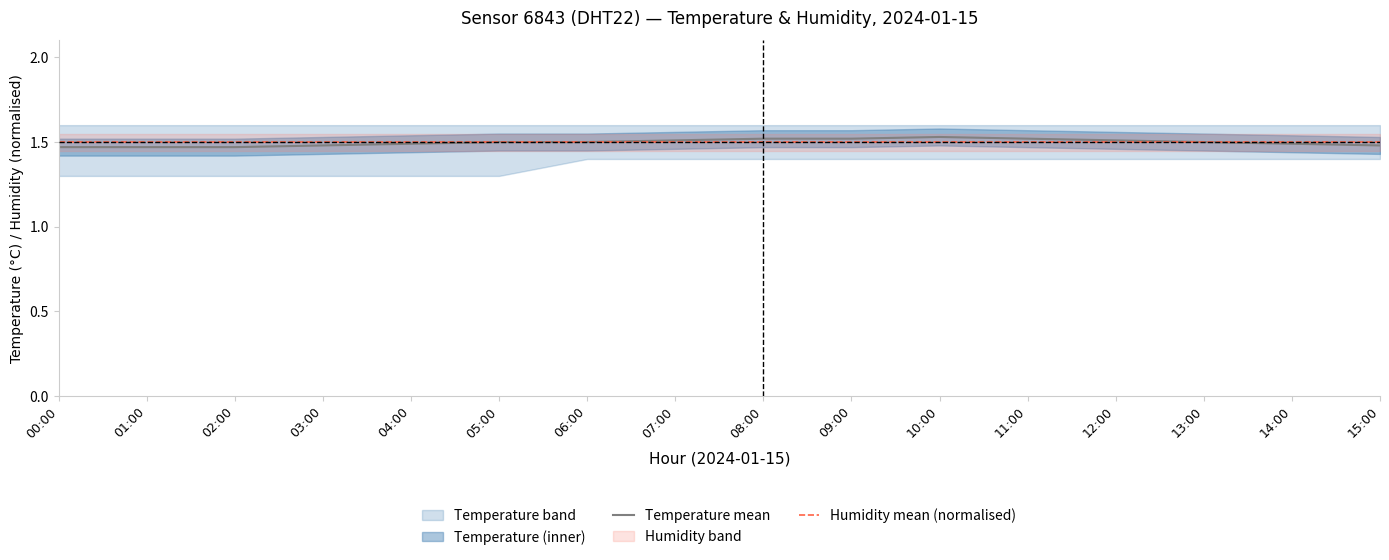

Which series has the largest total across all categories?

Humidity mean (normalised)